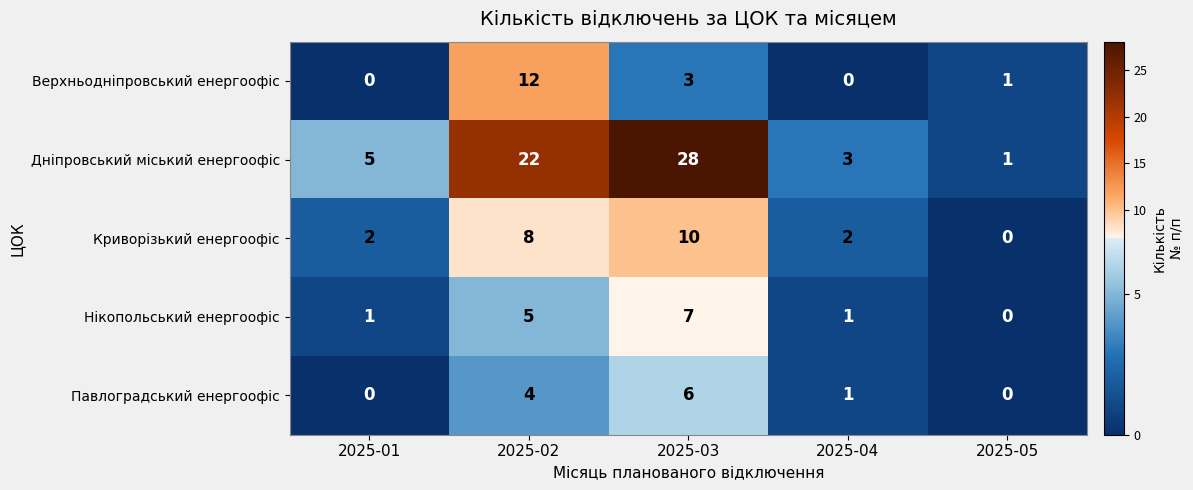

What is the difference between the Дніпровський міський енергоофіс values at 2025-01 and 2025-05?

4